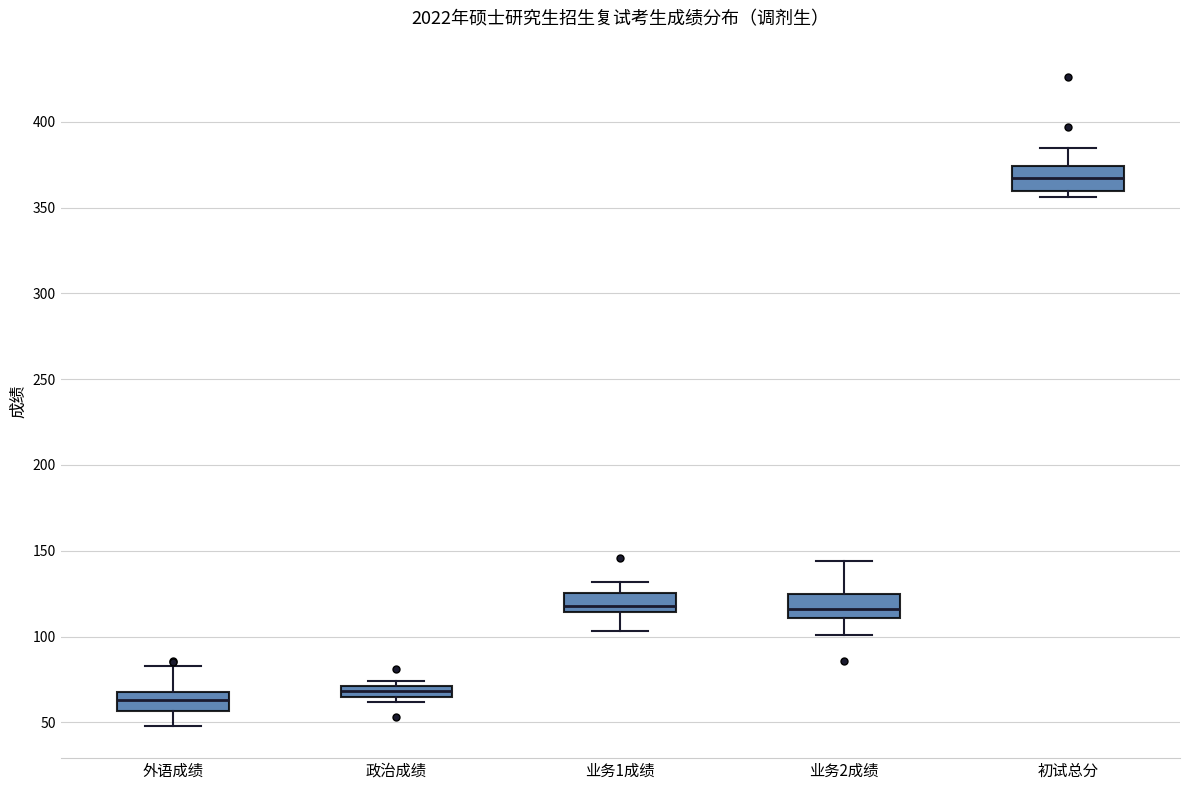

Where does the median line of the box for 业务1成绩 sit on the y-axis? The values are not printed on the chart, so give them approximately, as read against the axis.

120